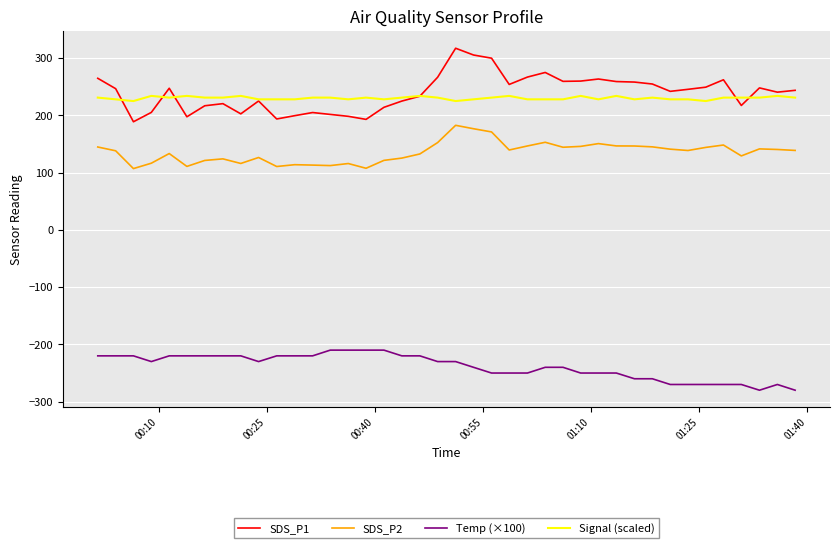

True or false: SDS_P2 and Signal (scaled) intersect in this chart.

False